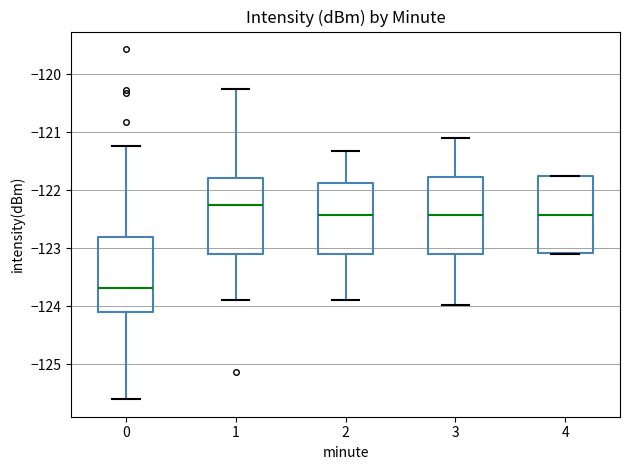

Reading left to right, read every box against the y-axis: the position of its median line, the range the box covers, and the ends of its whiskers. The values are not printed on the chart, so give them approximately, as read against the axis.

0: median -123.7, box -124.1 to -122.8, whiskers -125.6 to -121.2
1: median -122.3, box -123.1 to -121.8, whiskers -123.9 to -120.3
2: median -122.4, box -123.1 to -121.9, whiskers -123.9 to -121.3
3: median -122.4, box -123.1 to -121.8, whiskers -124.0 to -121.1
4: median -122.4, box -123.1 to -121.8, whiskers -123.1 to -121.8